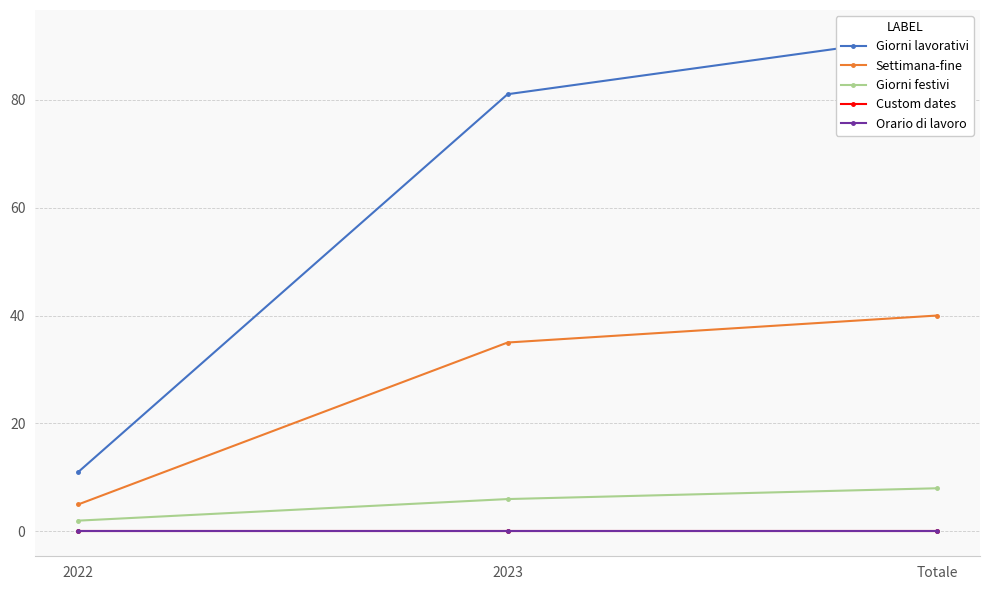

At which label does Giorni festivi first exceed 6?

Totale